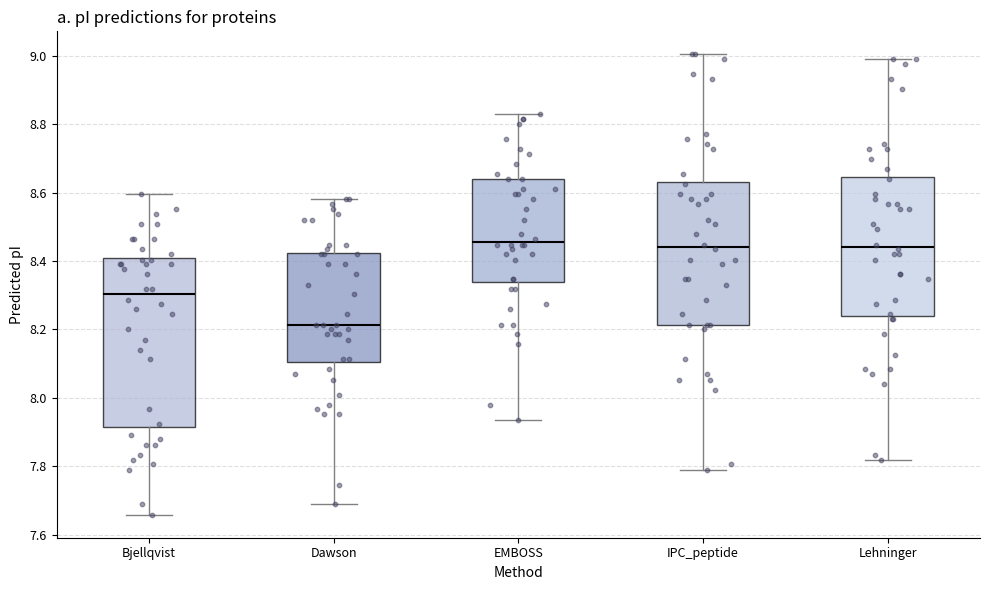

Where does the median line of the box for Dawson sit on the y-axis? The values are not printed on the chart, so give them approximately, as read against the axis.

8.22